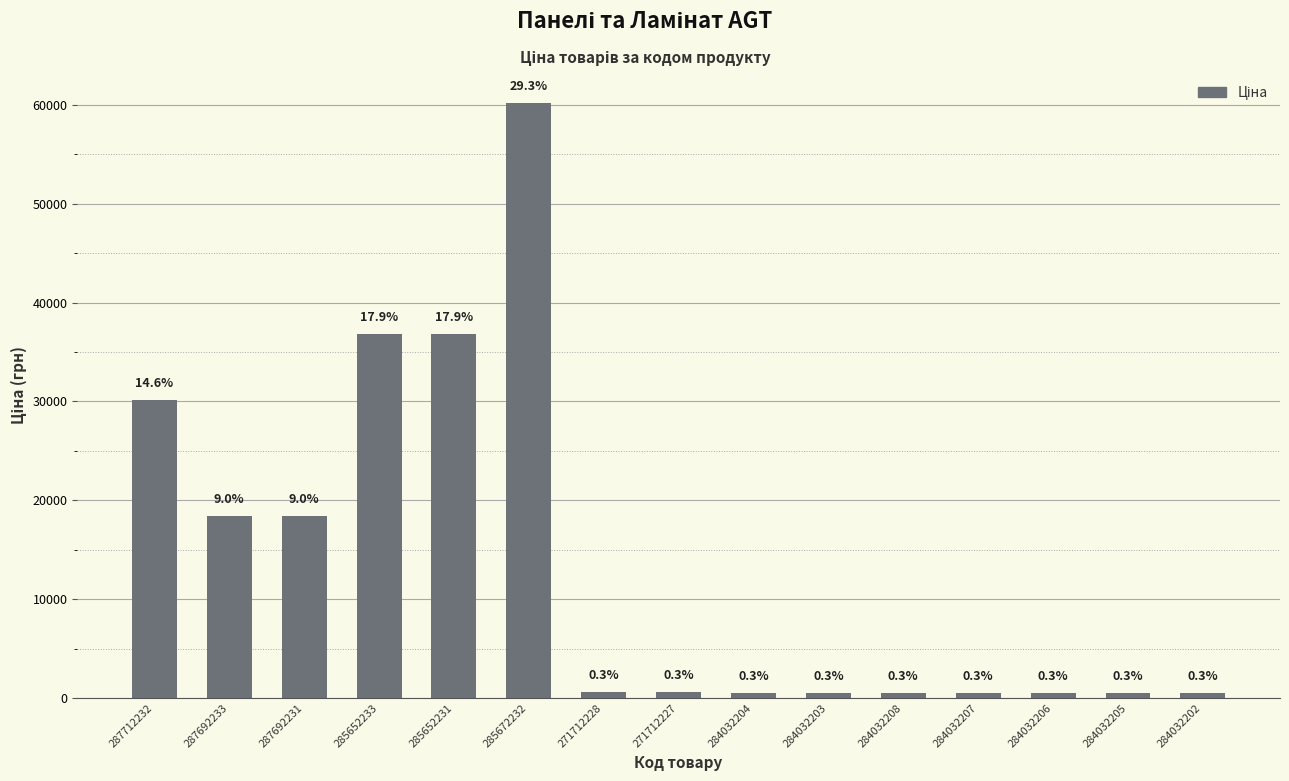

Which has a higher value, 284032204 or 271712228?

271712228